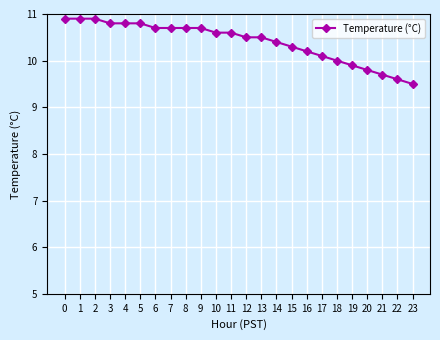

True or false: the data shows 10.5 at 13.

True